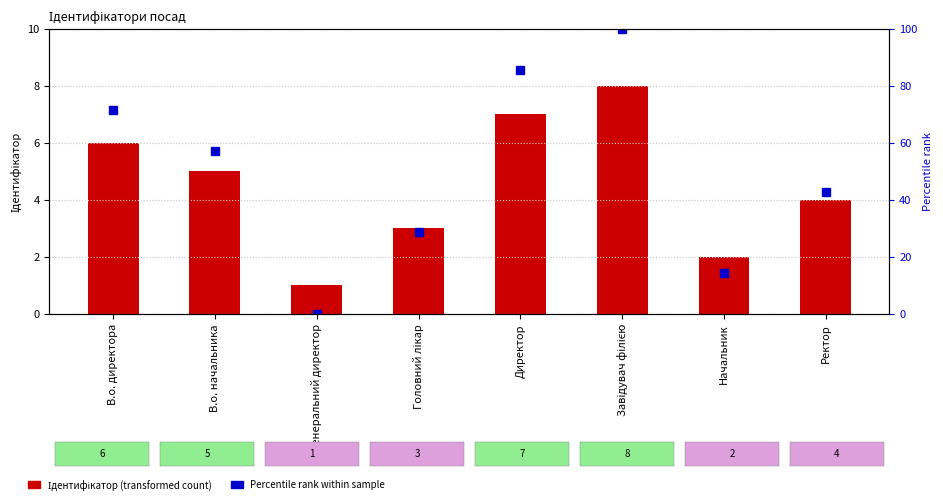

What is the total value across all series at Директор?

92.7